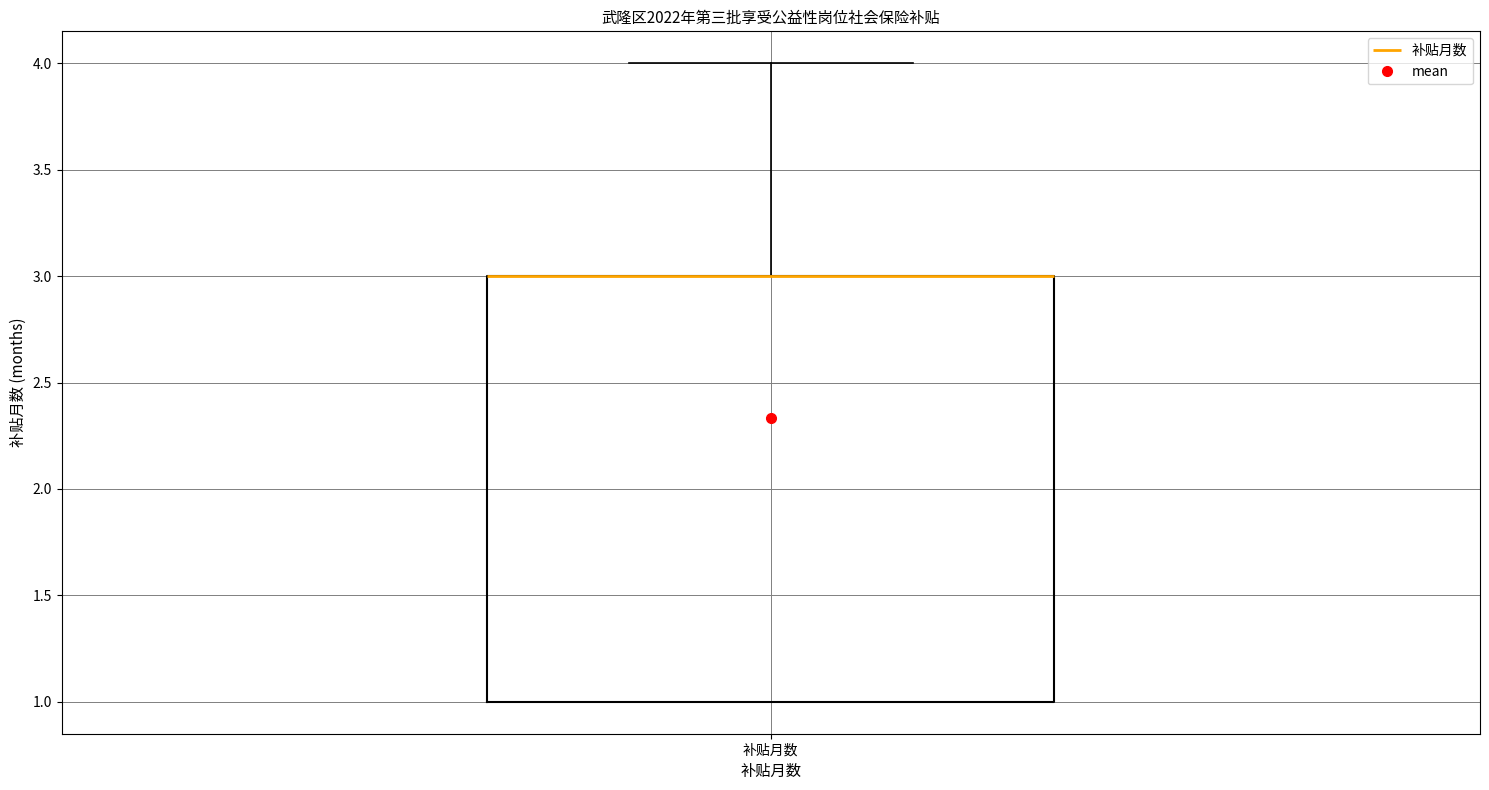

Read this box plot against the y-axis: the position of the median line, the range covered by the box, and the ends of both whiskers. The values are not printed on the chart, so give them approximately, as read against the axis.

median 3 (drawn on the box's upper edge), box 1 to 3, whiskers 1 to 4